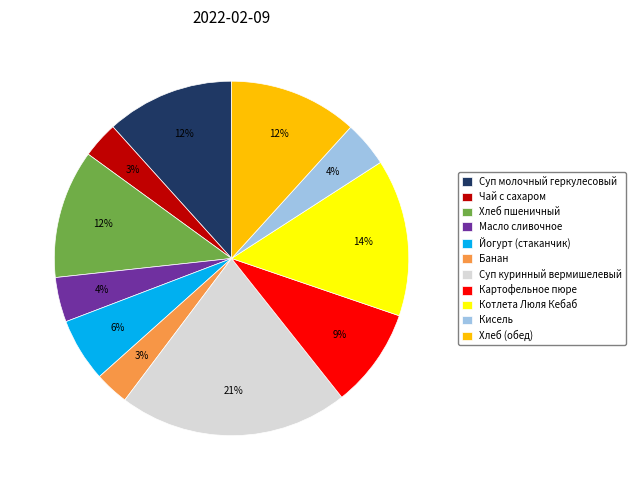

To the nearest percent, what portion does Йогурт (стаканчик) represent?

6%